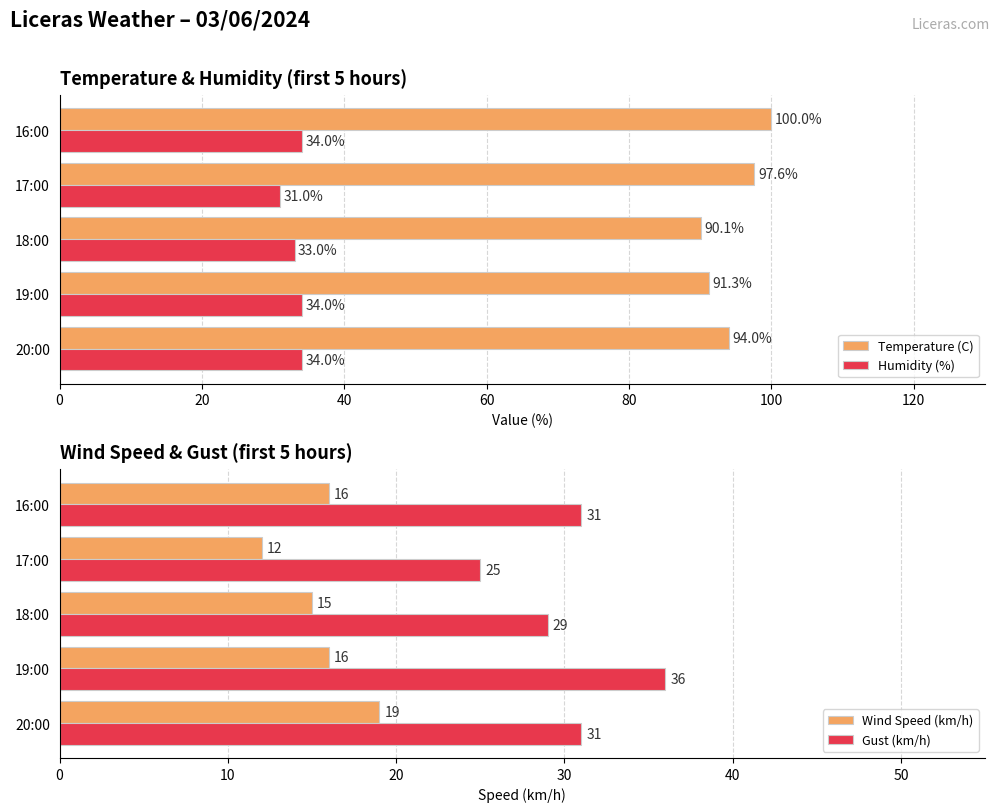

What is the value of the Temperature (C) bar at the 1st from the left?

94.0